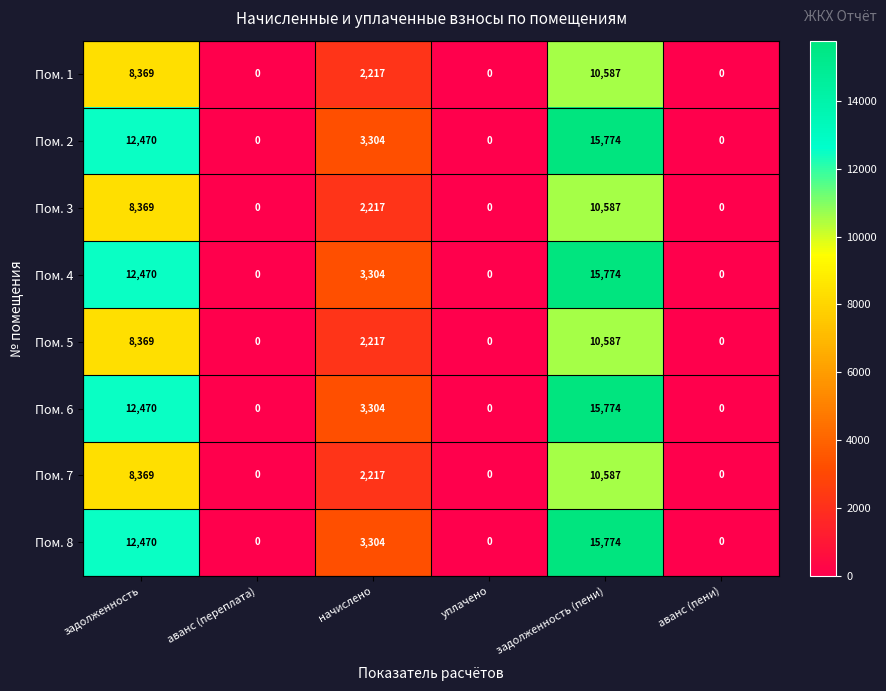

At which category is the sum across all series the highest?

задолженность (пени)